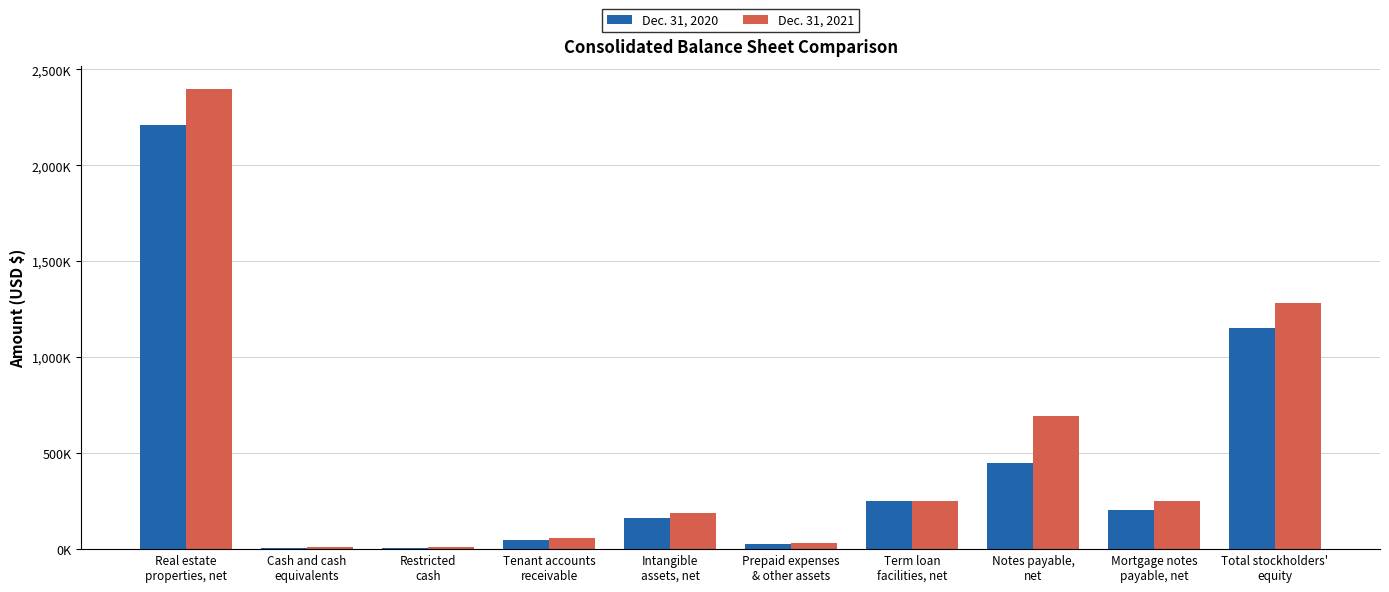

What is the sum of all Dec. 31, 2021 values?

5173530